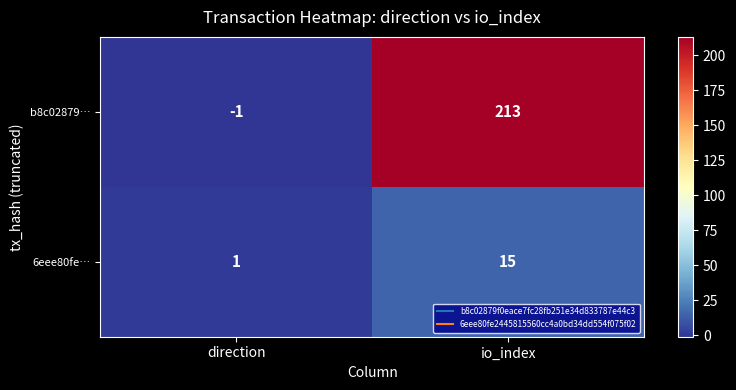

How many series are shown in this chart?

2